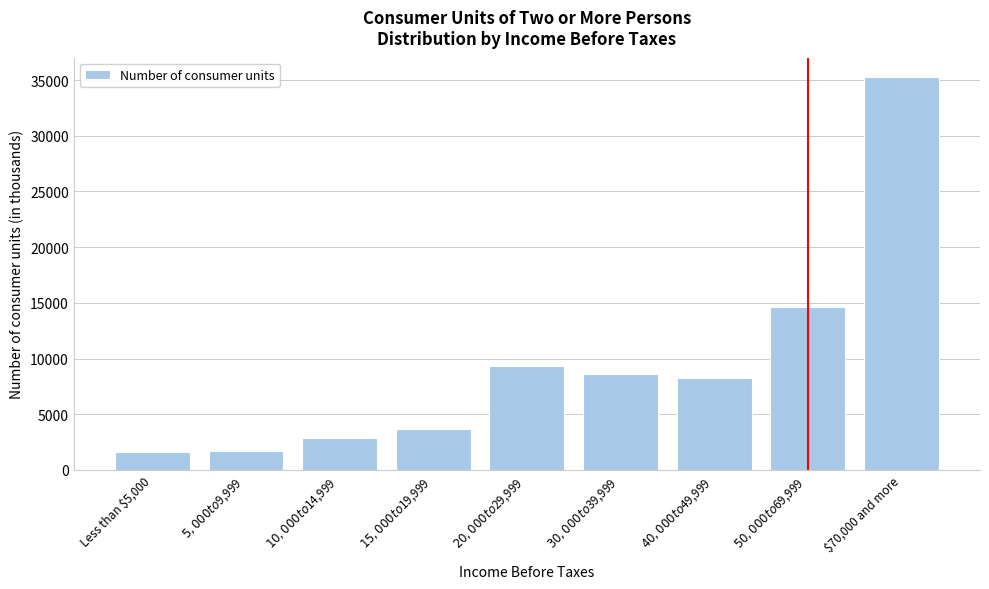

What is the label of the 1st bar from the left?

Less than $5,000